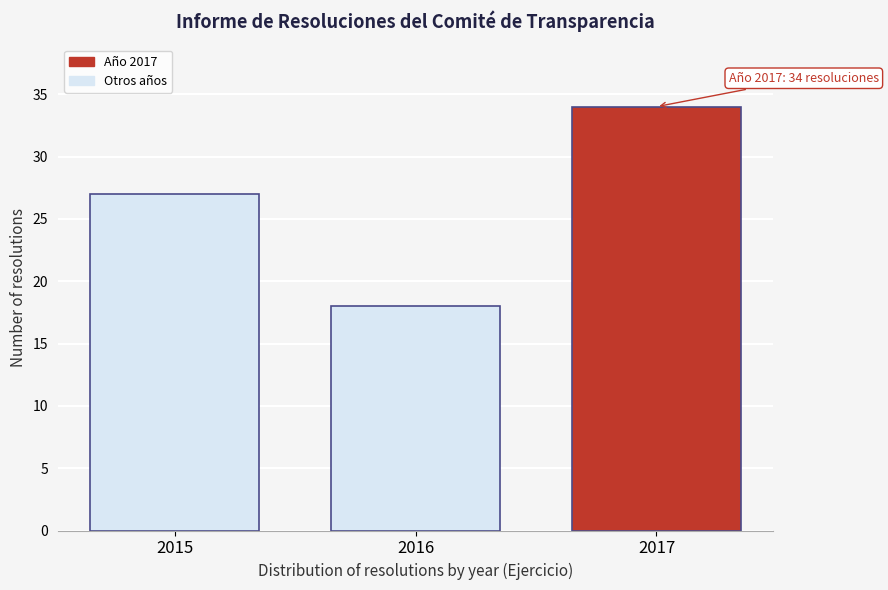

Reading right to left, what are all the values shown in this chart?

34	18	27